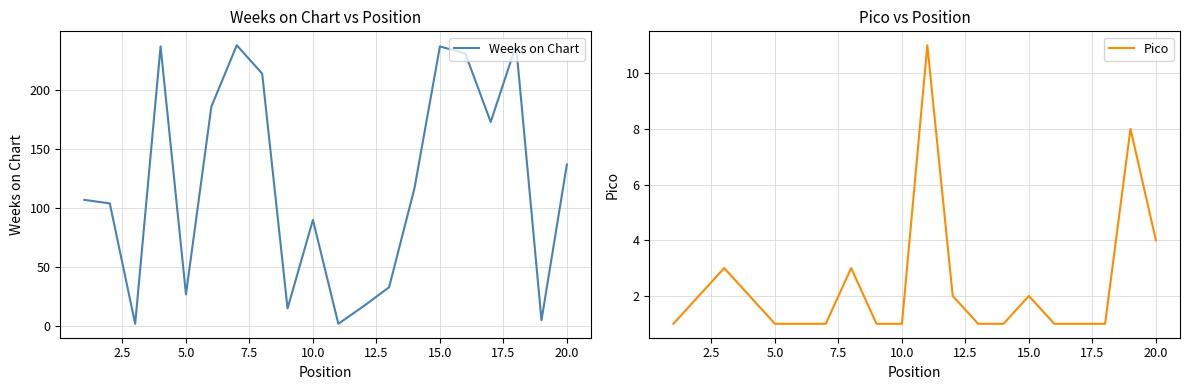

Reading right to left, what are all the values shown in this chart?

Weeks on Chart: 137	5	238	173	231	237	117	33	17	2	90	15	214	238	186	27	237	2	104	107
Pico: 4	8	1	1	1	2	1	1	2	11	1	1	3	1	1	1	2	3	2	1